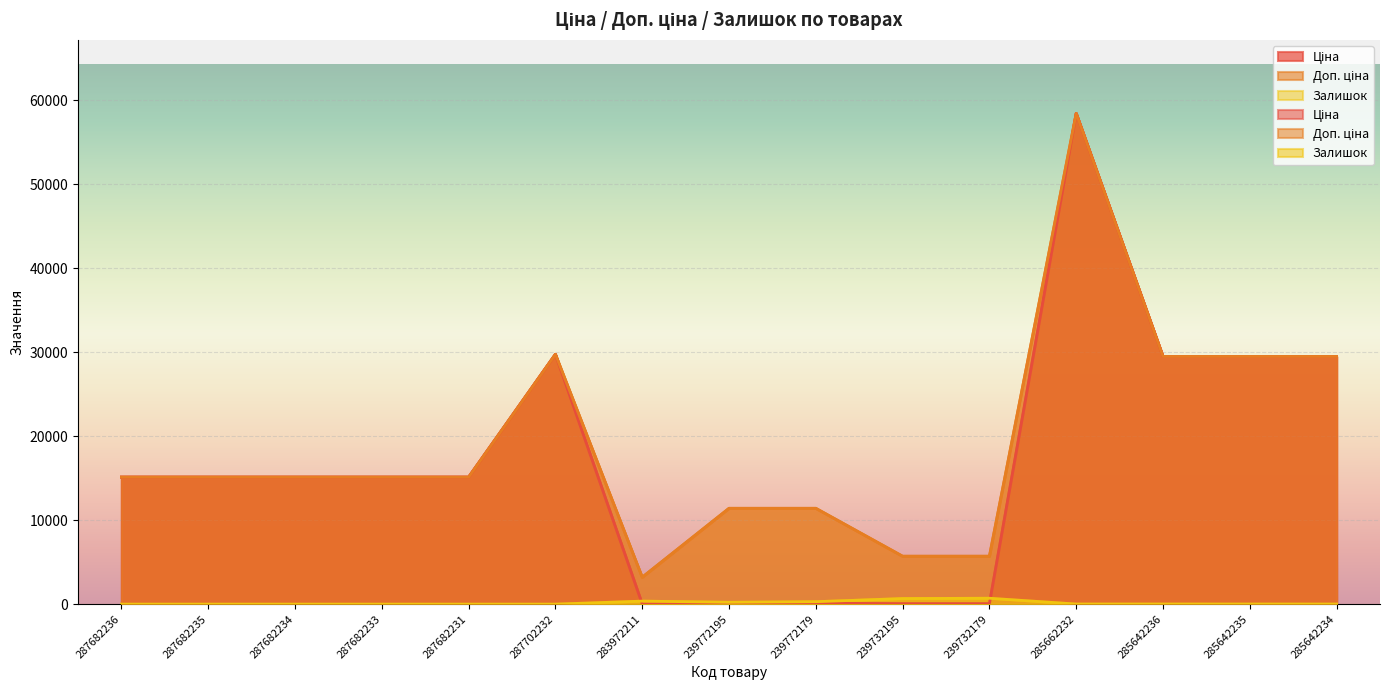

True or false: Залишок and Ціна cross at least once.

True